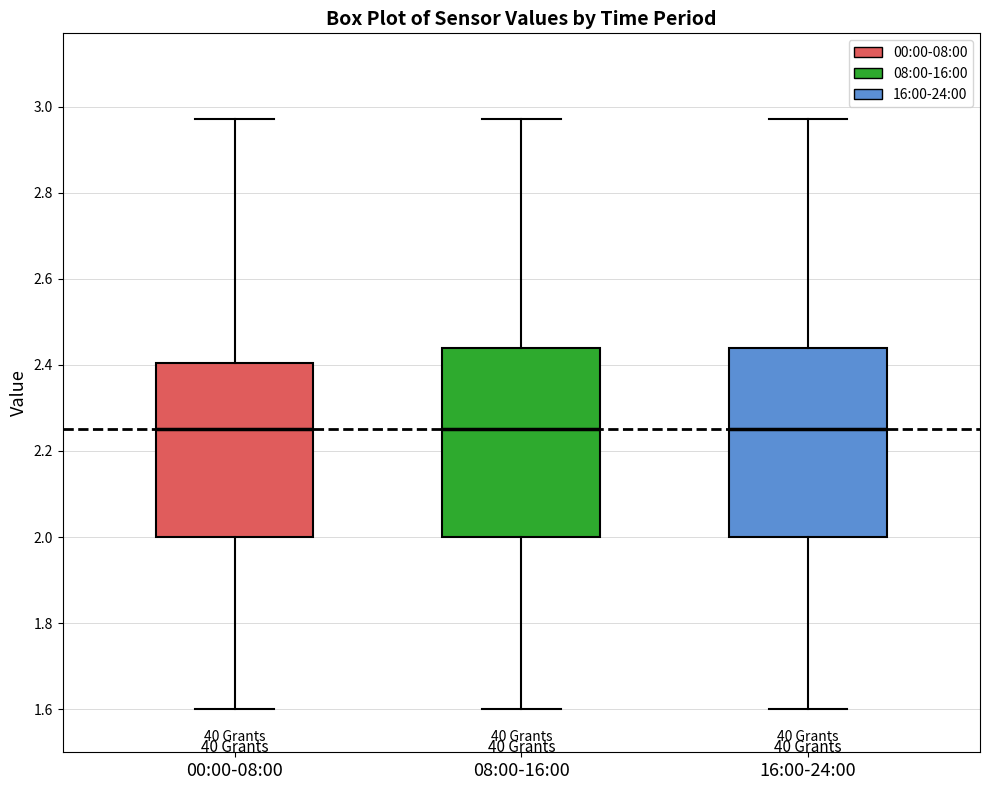

Reading left to right, read every box against the y-axis: the position of its median line, the range the box covers, and the ends of its whiskers. The values are not printed on the chart, so give them approximately, as read against the axis.

00:00-08:00: median 2.26, box 2.00 to 2.40, whiskers 1.60 to 2.98
08:00-16:00: median 2.26, box 2.00 to 2.44, whiskers 1.60 to 2.98
16:00-24:00: median 2.26, box 2.00 to 2.44, whiskers 1.60 to 2.98